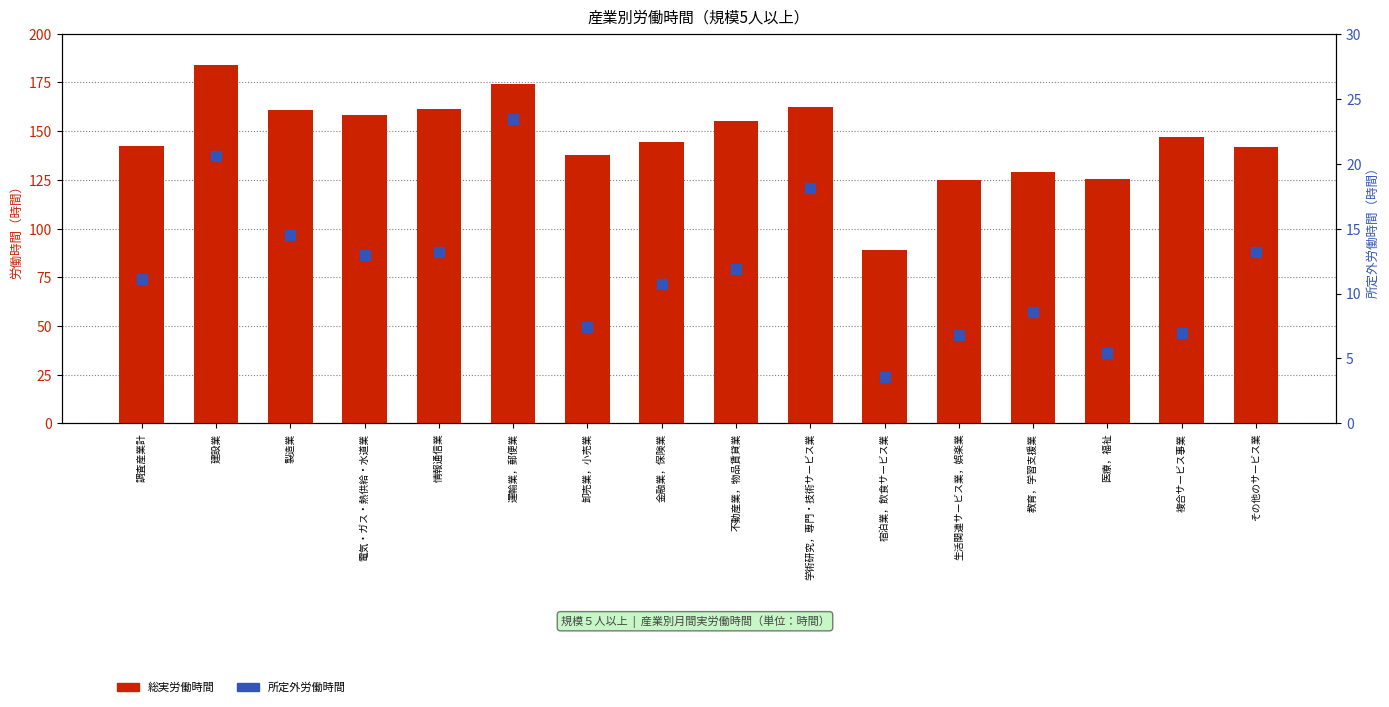

What is the total value across all series at 複合サービス事業?

153.8